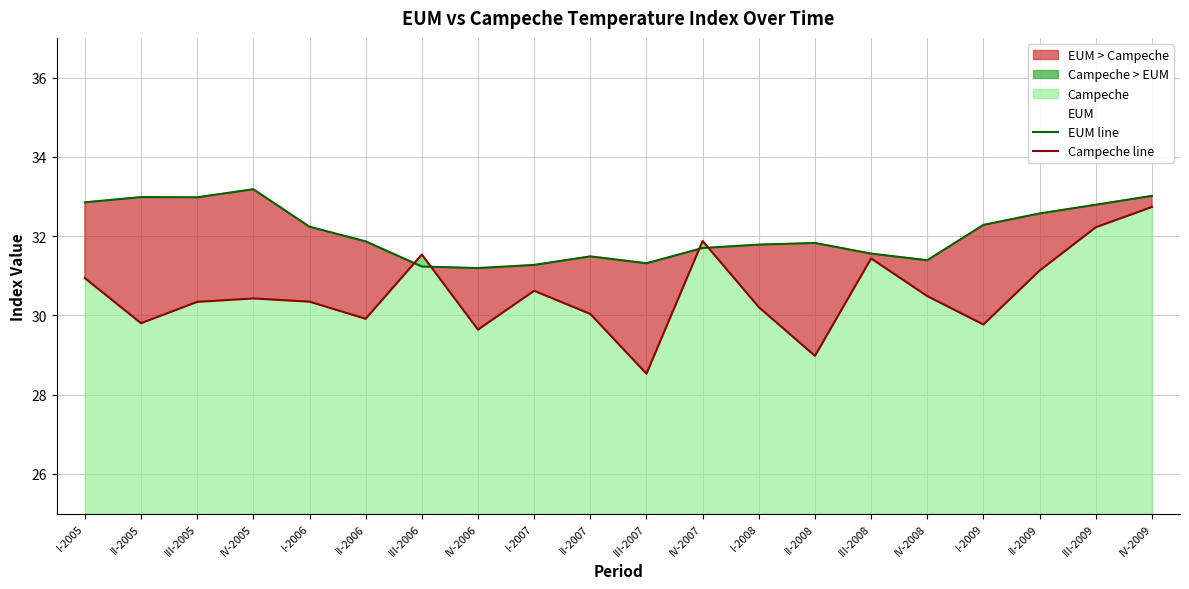

Is the value of EUM line at III-2006 greater than the value of Campeche line at IV-2005?

Yes